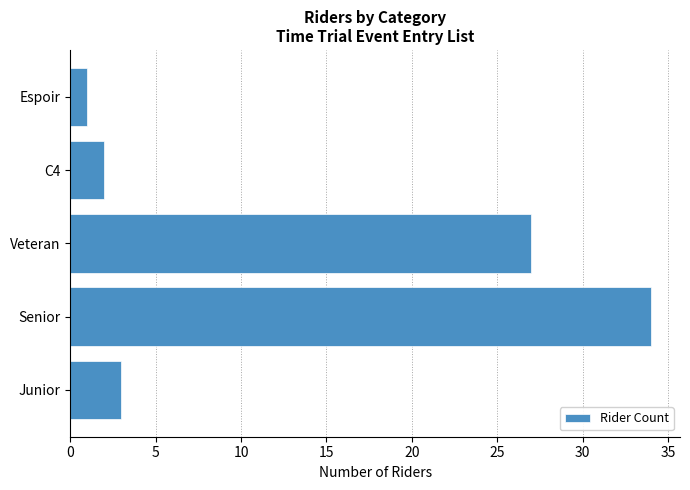

The value at Junior is 3. True or false?

True